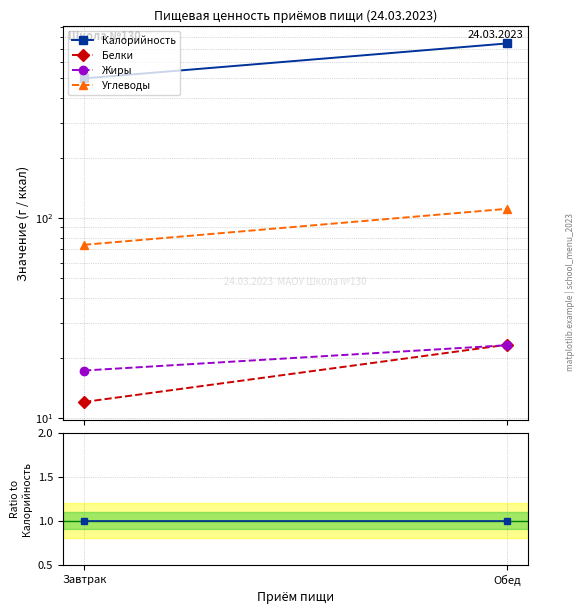

At which category is the sum across all series the highest?

Обед